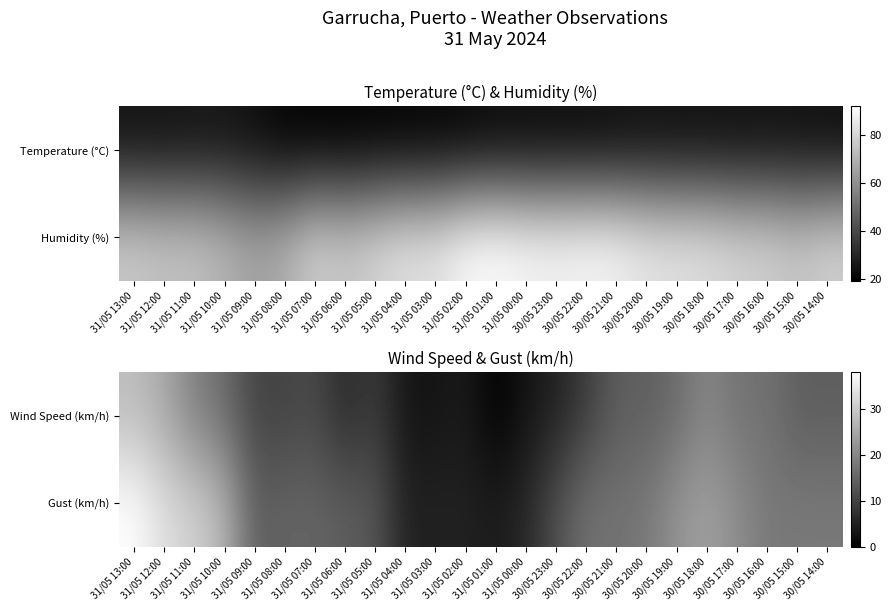

List the series in order of their overall mean, lowest first.

Wind Speed (km/h), Gust (km/h)